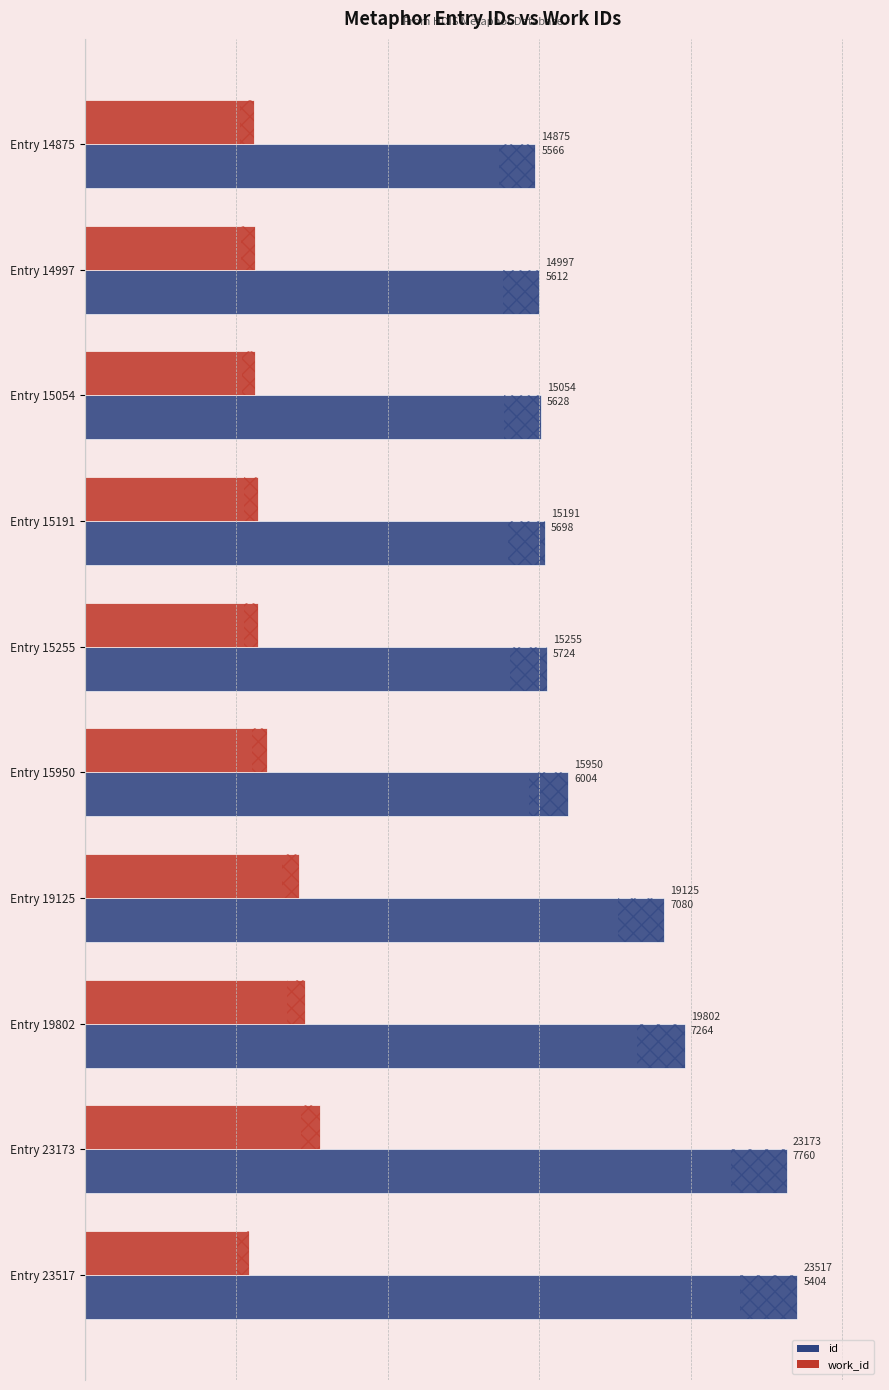

Which series has the largest total across all categories?

id